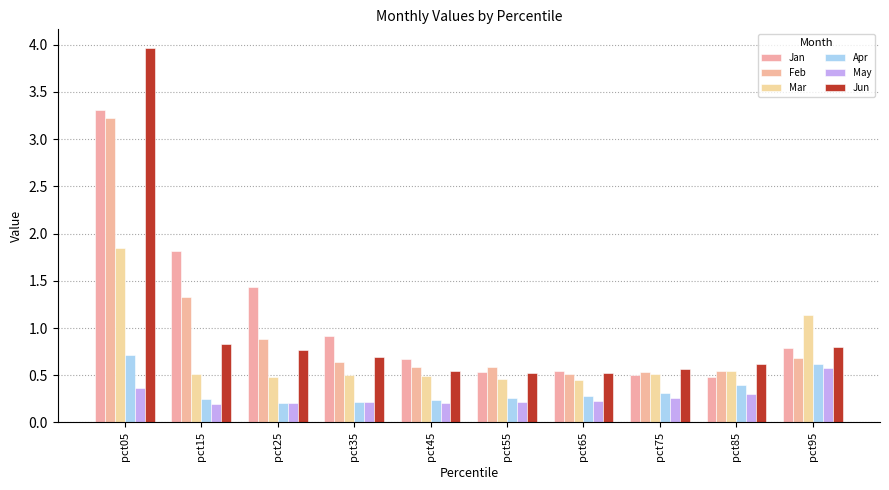

What is the sum of the Feb values at pct95 and pct45?

1.3